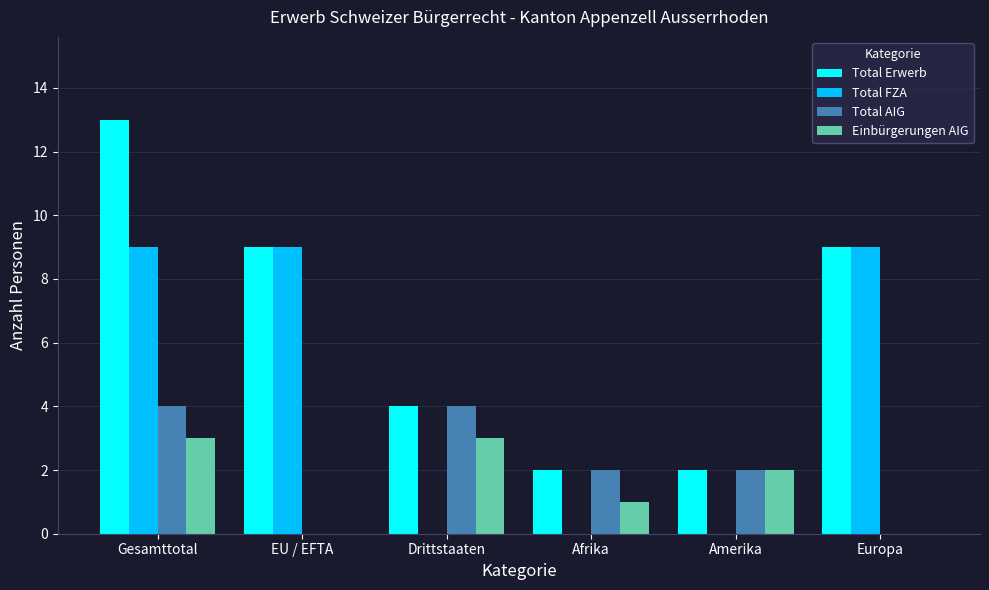

Reading left to right, what are all the values shown in this chart?

Total Erwerb: Gesamttotal=13	EU / EFTA=9	Drittstaaten=4	Afrika=2	Amerika=2	Europa=9
Total FZA: Gesamttotal=9	EU / EFTA=9	Drittstaaten=0	Afrika=0	Amerika=0	Europa=9
Total AIG: Gesamttotal=4	EU / EFTA=0	Drittstaaten=4	Afrika=2	Amerika=2	Europa=0
Einbürgerungen AIG: Gesamttotal=3	EU / EFTA=0	Drittstaaten=3	Afrika=1	Amerika=2	Europa=0